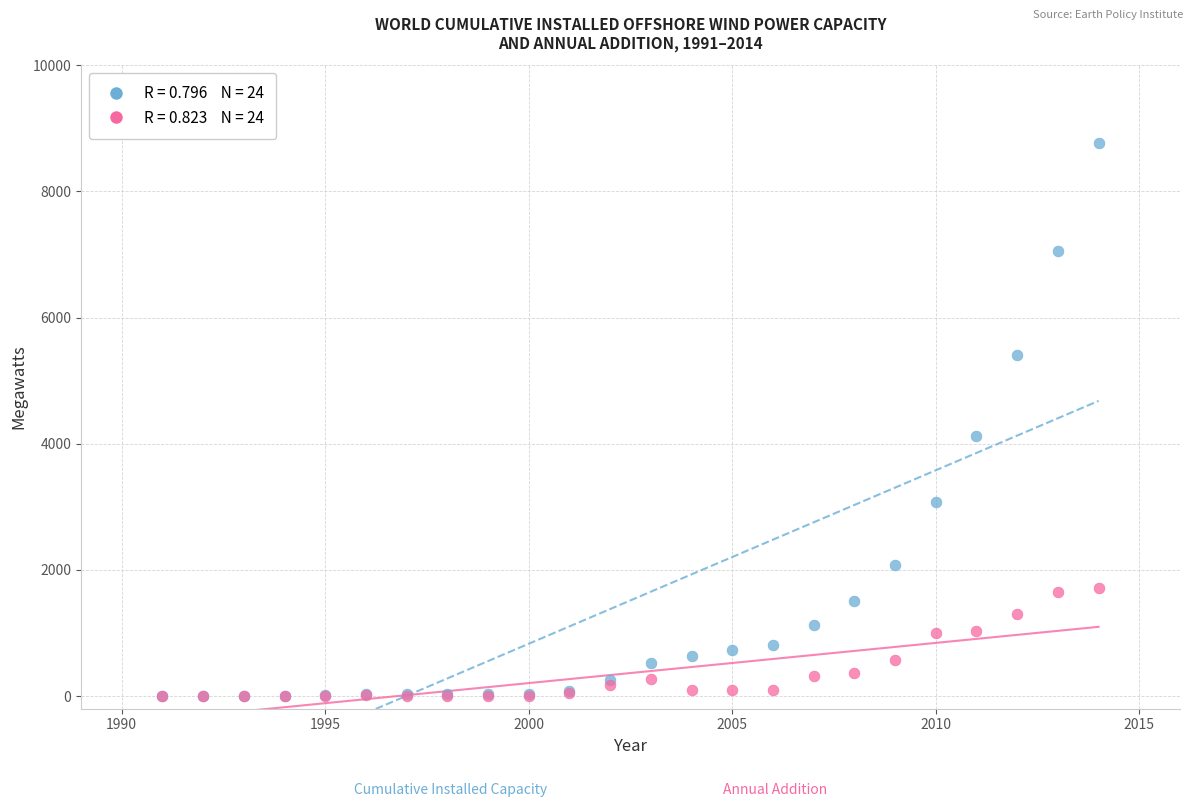

Across all series, what Y value is closest to 4387?

4119.9